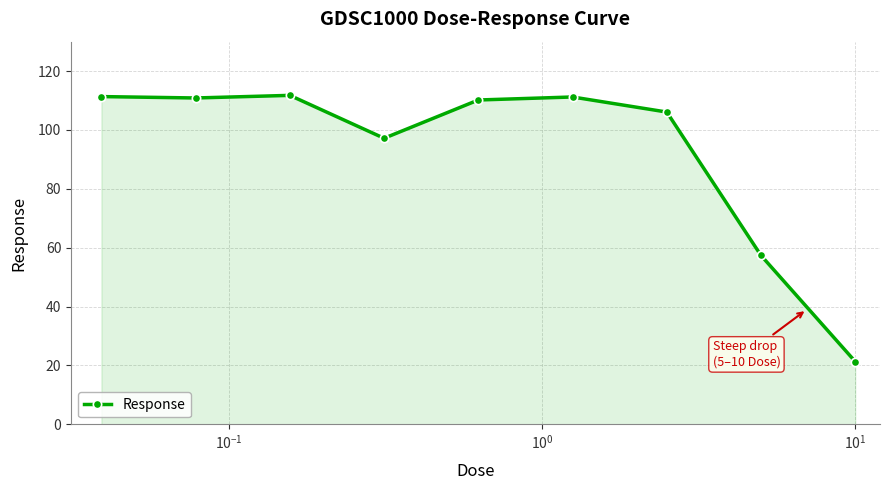

True or false: there are more than 2 points higher than both neighbors.

False